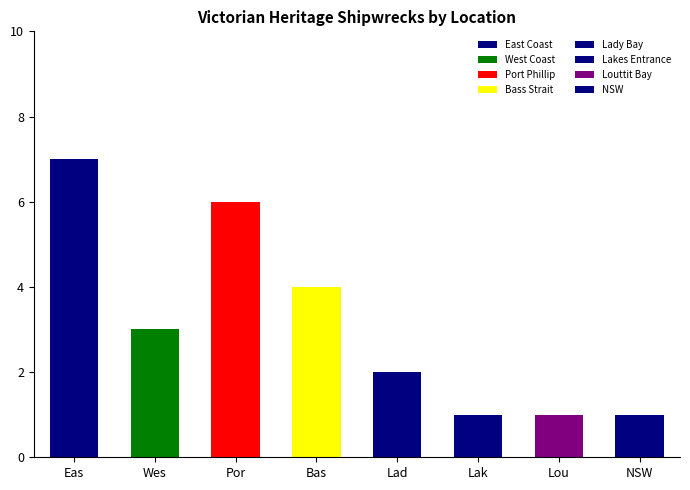

Reading left to right, extract all data points from this chart.

Eas=7	Wes=3	Por=6	Bas=4	Lad=2	Lak=1	Lou=1	NSW=1